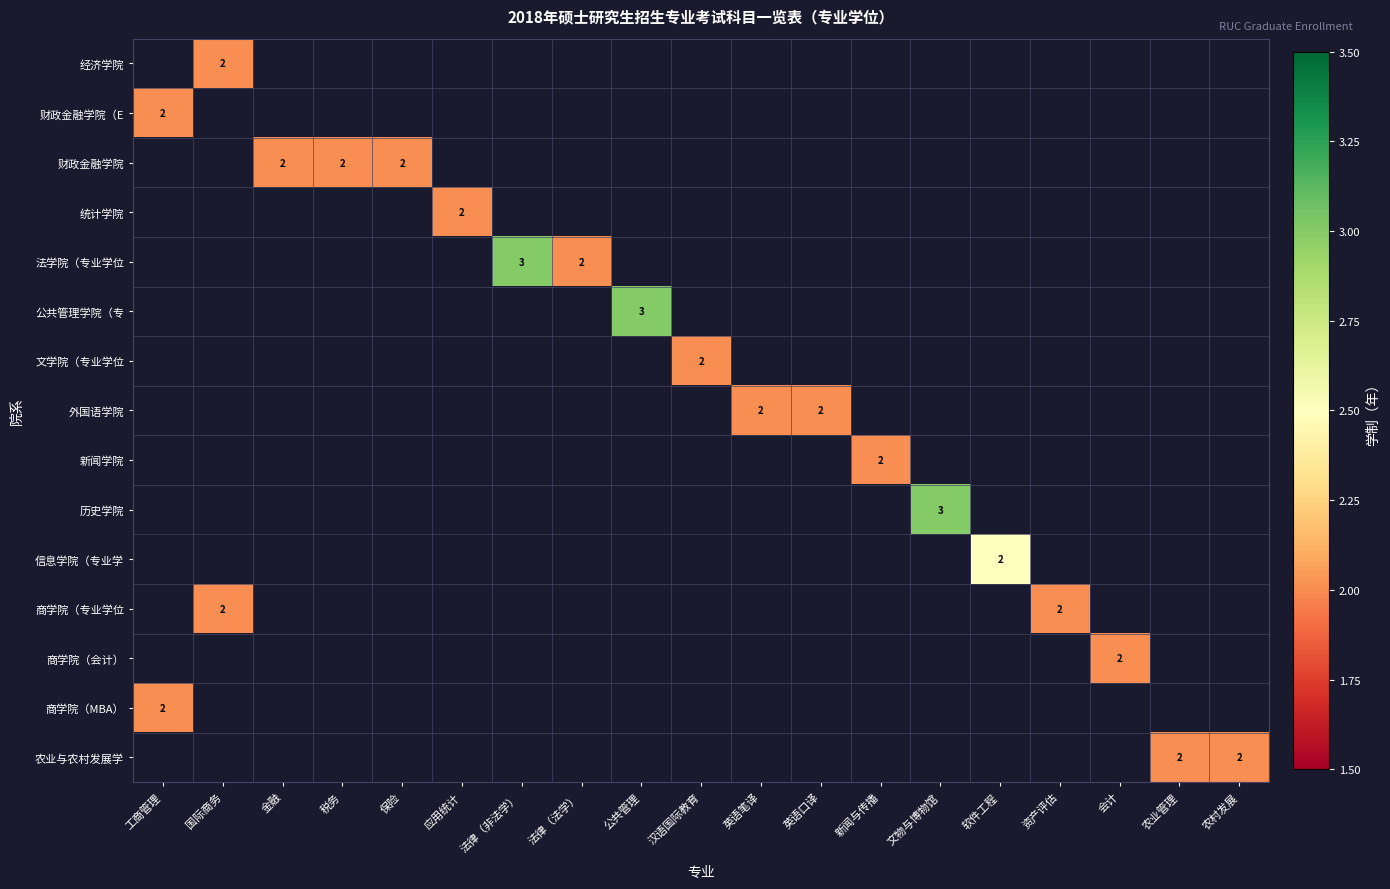

At 农业管理, list the series in order from smallest to largest.

经济学院, 财政金融学院（E, 财政金融学院, 统计学院, 法学院（专业学位, 公共管理学院（专, 文学院（专业学位, 外国语学院, 新闻学院, 历史学院, 信息学院（专业学, 商学院（专业学位, 商学院（会计）, 商学院（MBA）, 农业与农村发展学